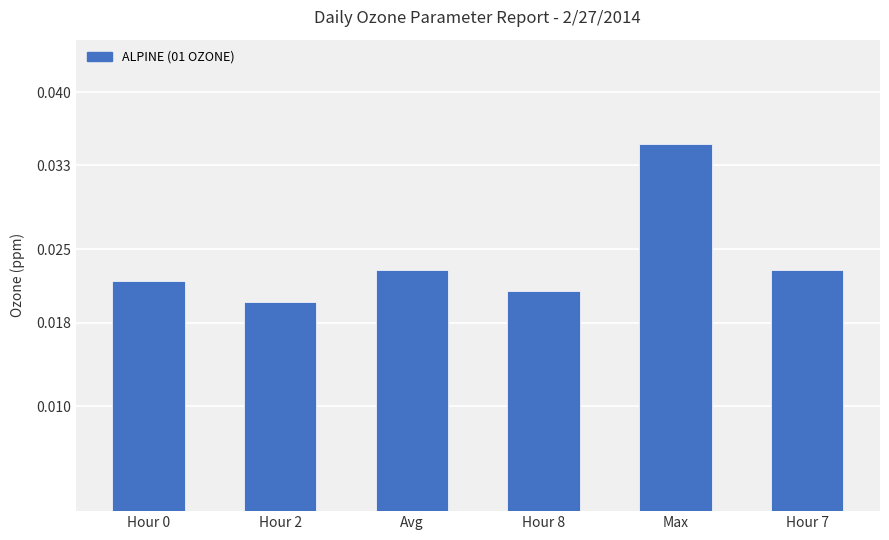

How many distinct data groups are displayed?

1